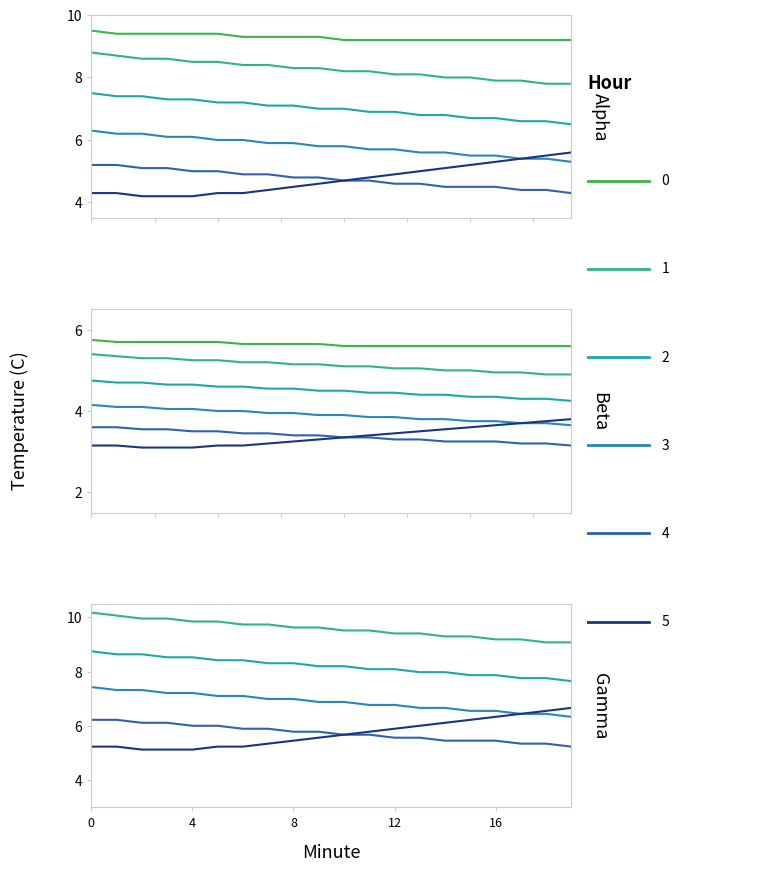

What is the sum of the Hour 1 values at 9 and 10?

19.1